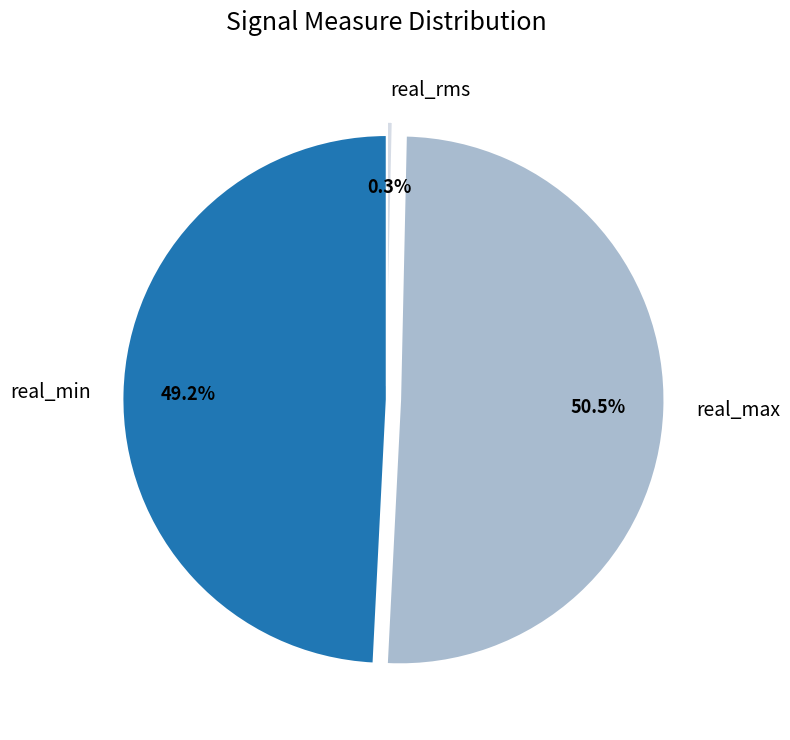

Count the number of slices in the pie.

3